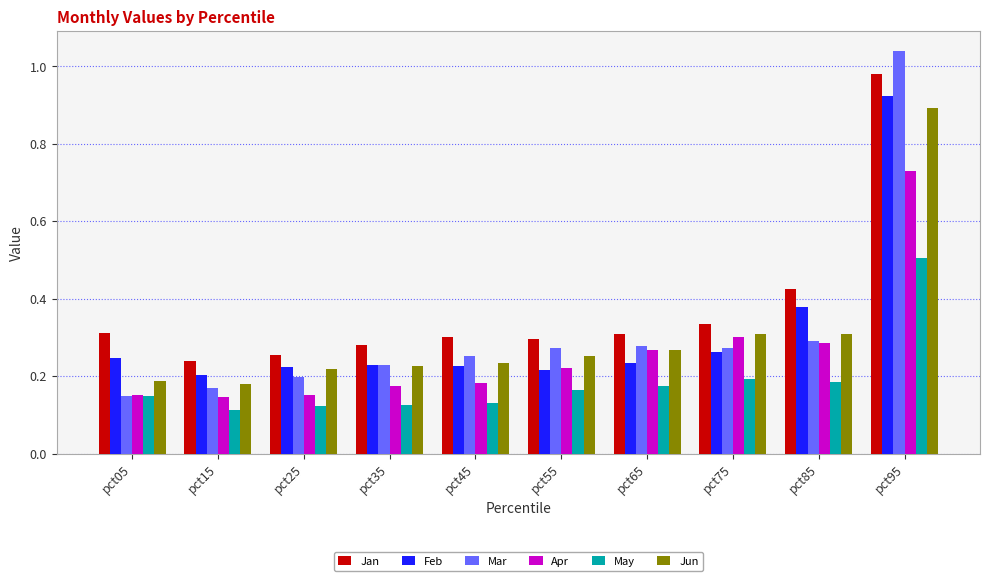

At which category is the sum across all series the highest?

pct95